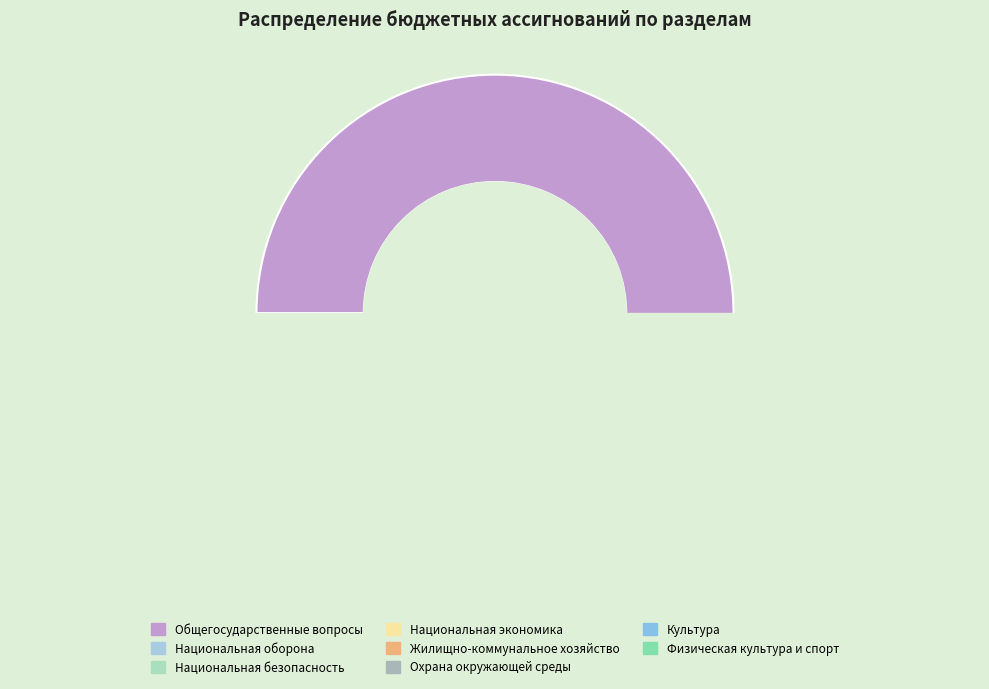

What portion of the pie excludes Общегосударственные вопросы?

49.8%